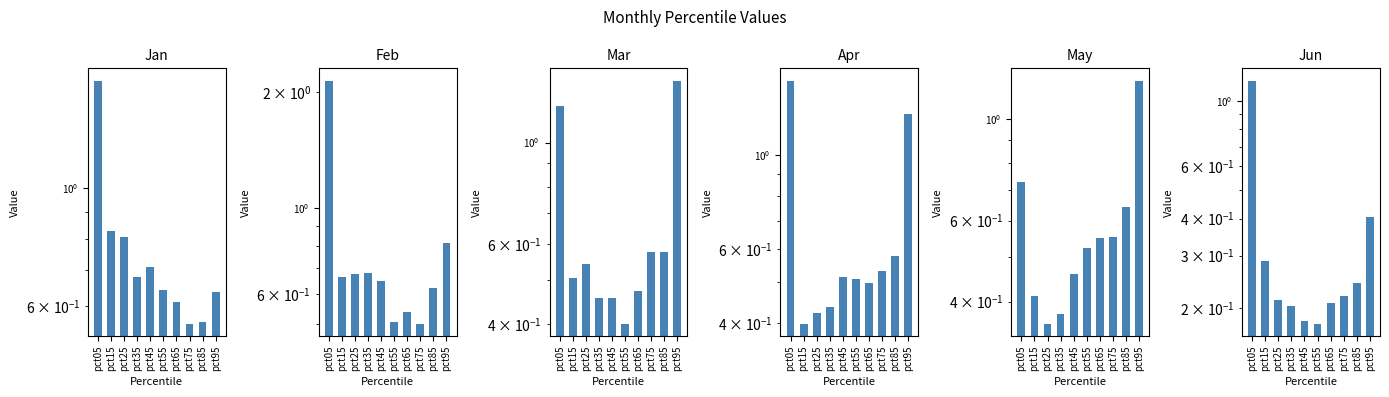

At which category is the sum across all series the highest?

pct05